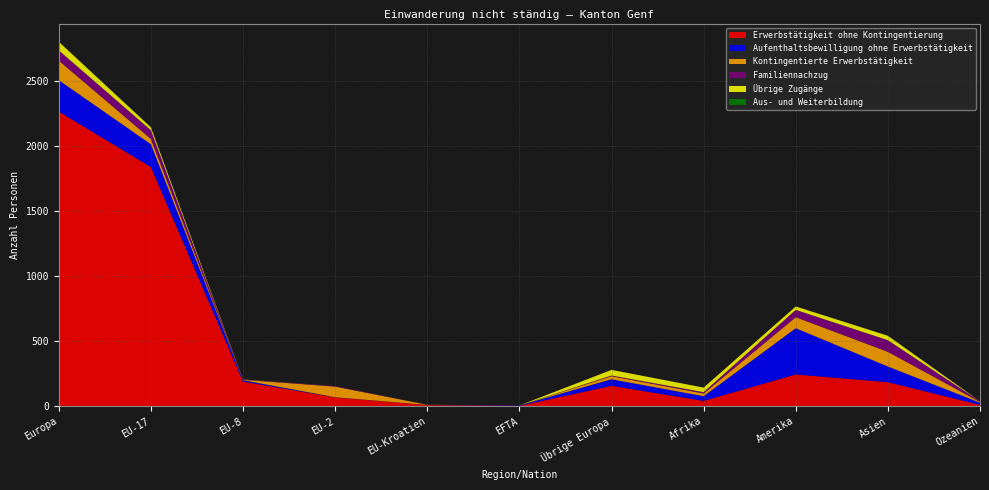

Reading left to right, list all the values displayed in this chart.

Erwerbstätigkeit ohne Kontingentierung: Europa=2263	EU-17=1837	EU-8=189	EU-2=68	EU-Kroatien=9	EFTA=3	Übrige Europa=157	Afrika=41	Amerika=244	Asien=185	Ozeanien=10
Aufenthaltsbewilligung ohne Erwerbstätigkeit: Europa=241	EU-17=175	EU-8=11	EU-2=1	EU-Kroatien=1	EFTA=3	Übrige Europa=50	Afrika=36	Amerika=355	Asien=120	Ozeanien=17
Kontingentierte Erwerbstätigkeit: Europa=151	EU-17=41	EU-8=3	EU-2=82	EU-Kroatien=1	EFTA=0	Übrige Europa=24	Afrika=21	Amerika=85	Asien=113	Ozeanien=6
Familiennachzug: Europa=78	EU-17=67	EU-8=2	EU-2=4	EU-Kroatien=0	EFTA=0	Übrige Europa=5	Afrika=10	Amerika=56	Asien=89	Ozeanien=5
Übrige Zugänge: Europa=66	EU-17=22	EU-8=1	EU-2=0	EU-Kroatien=0	EFTA=0	Übrige Europa=43	Afrika=35	Amerika=26	Asien=34	Ozeanien=0
Aus- und Weiterbildung: Europa=0	EU-17=0	EU-8=0	EU-2=0	EU-Kroatien=0	EFTA=0	Übrige Europa=0	Afrika=0	Amerika=0	Asien=0	Ozeanien=0